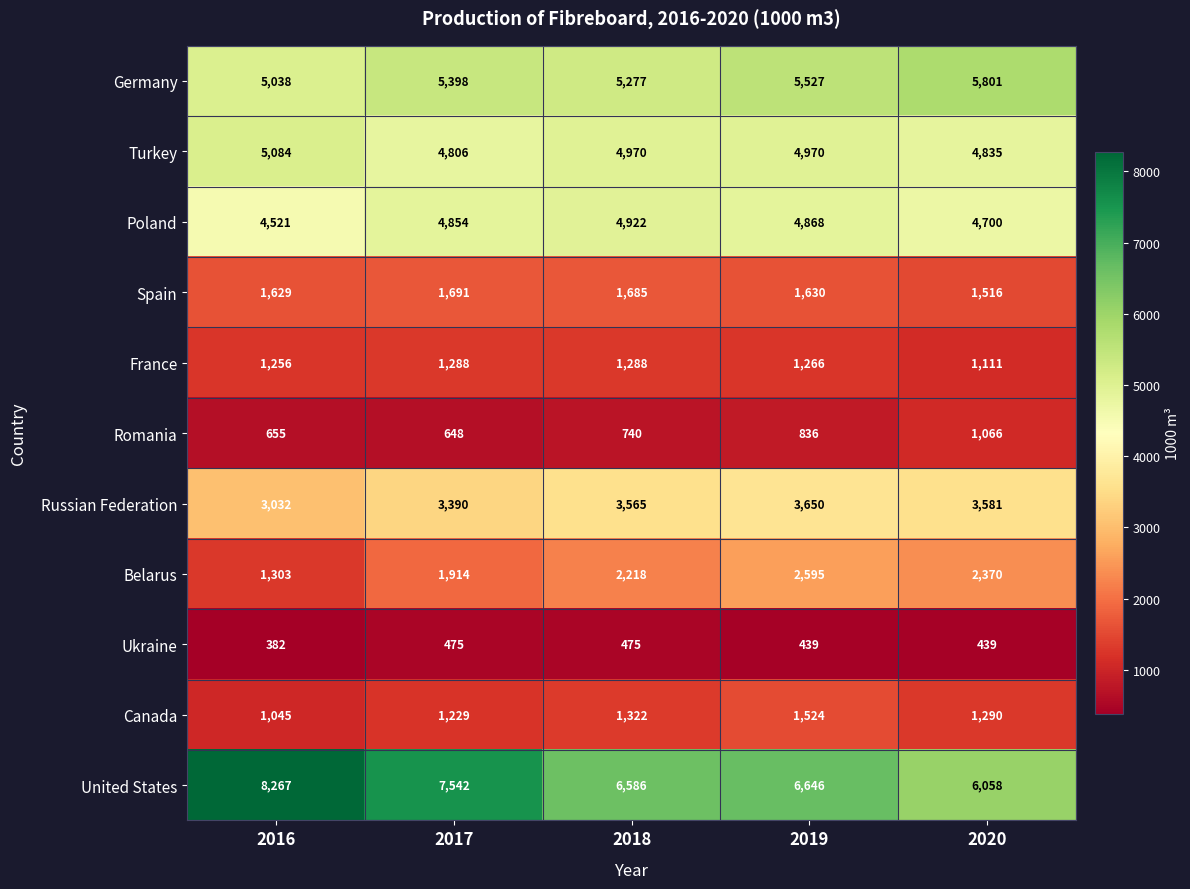

At which category is the sum across all series the highest?

2019